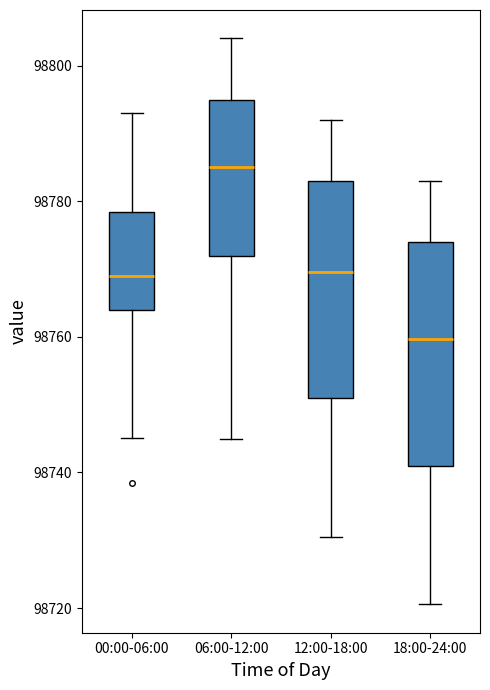

Reading left to right, transcribe this box plot: for each box, give where its median line is, the range the box spans, and where its two whiskers end, as read against the y-axis. The values are not printed on the chart, so give them approximately, as read against the axis.

00:00-06:00: median 98768, box 98764 to 98778, whiskers 98746 to 98792
06:00-12:00: median 98786, box 98772 to 98794, whiskers 98746 to 98804
12:00-18:00: median 98770, box 98750 to 98782, whiskers 98730 to 98792
18:00-24:00: median 98760, box 98740 to 98774, whiskers 98720 to 98784